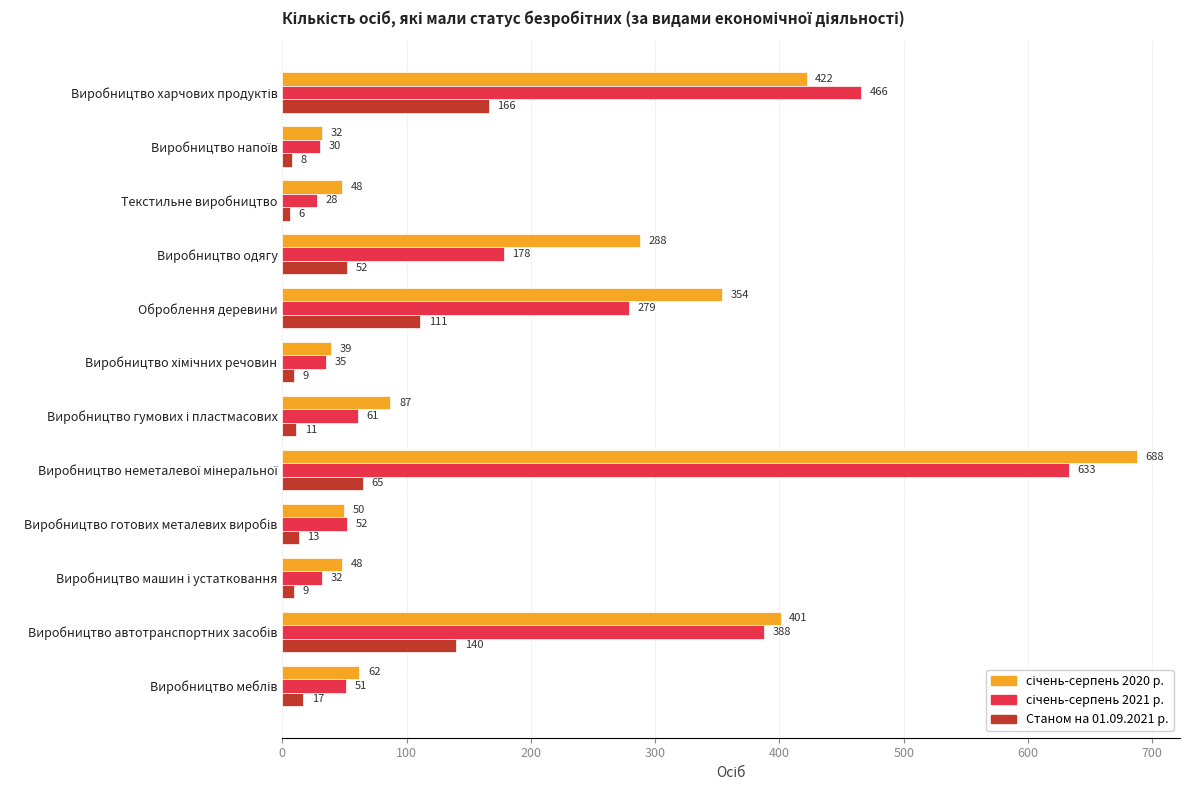

What is the greatest value displayed?

688